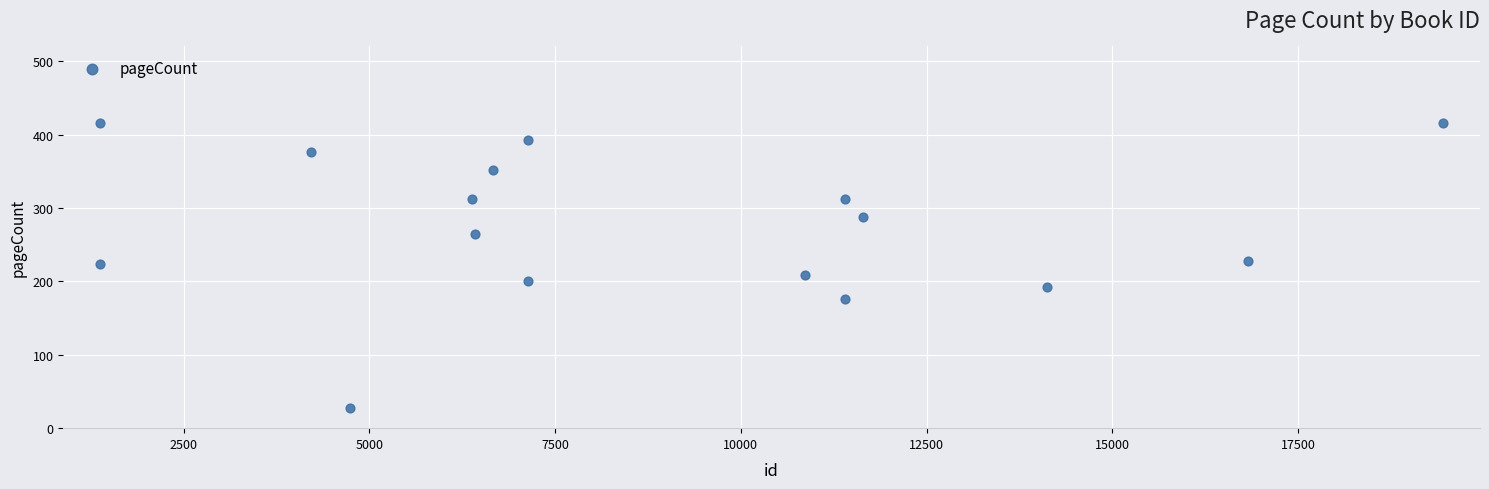

What is the range of Y values (max minus min)?

388